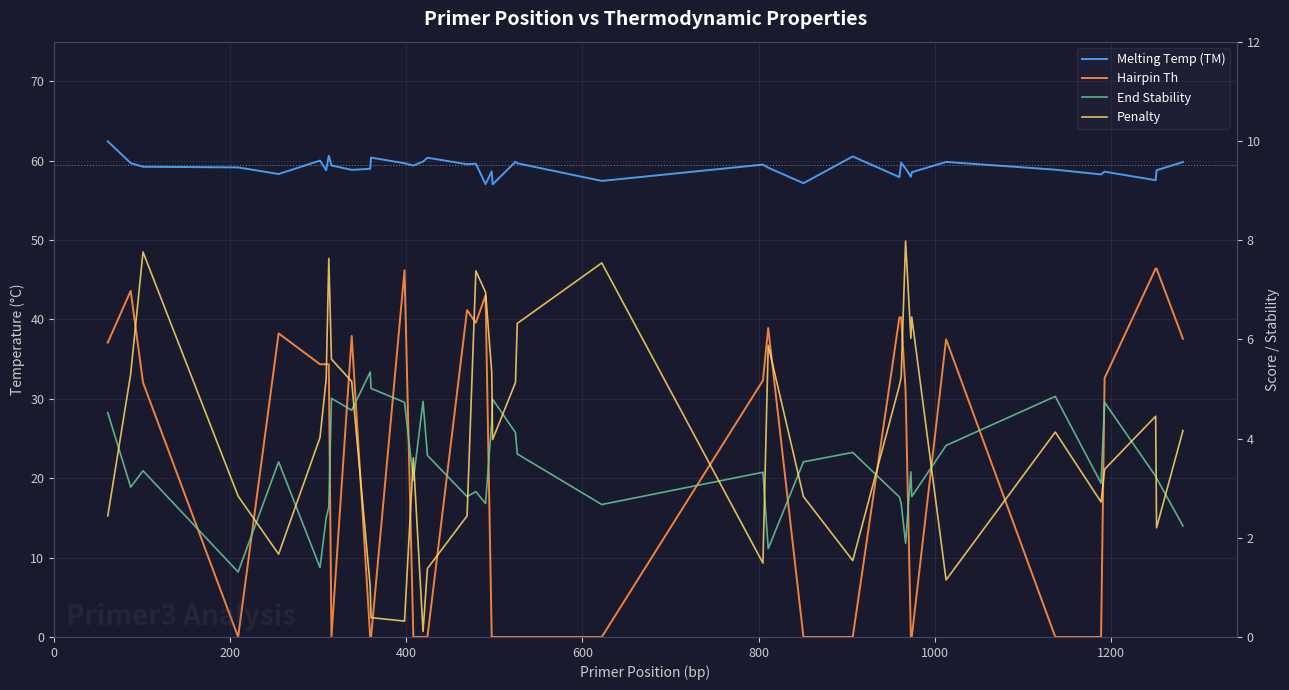

Is the value of End Stability at 31 greater than the value of Hairpin Th at 22?

Yes